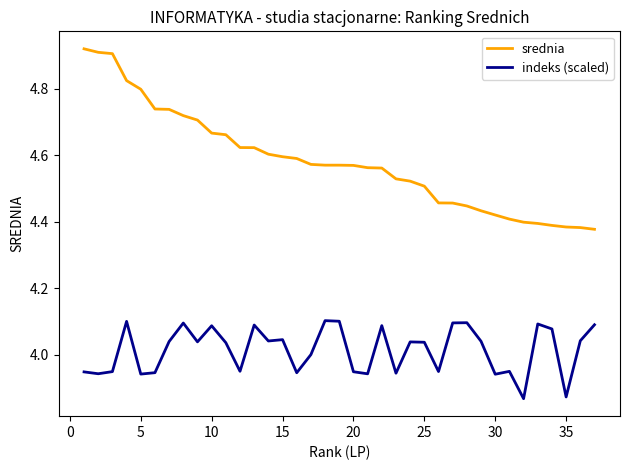

Which series has the widest spread of values?

srednia